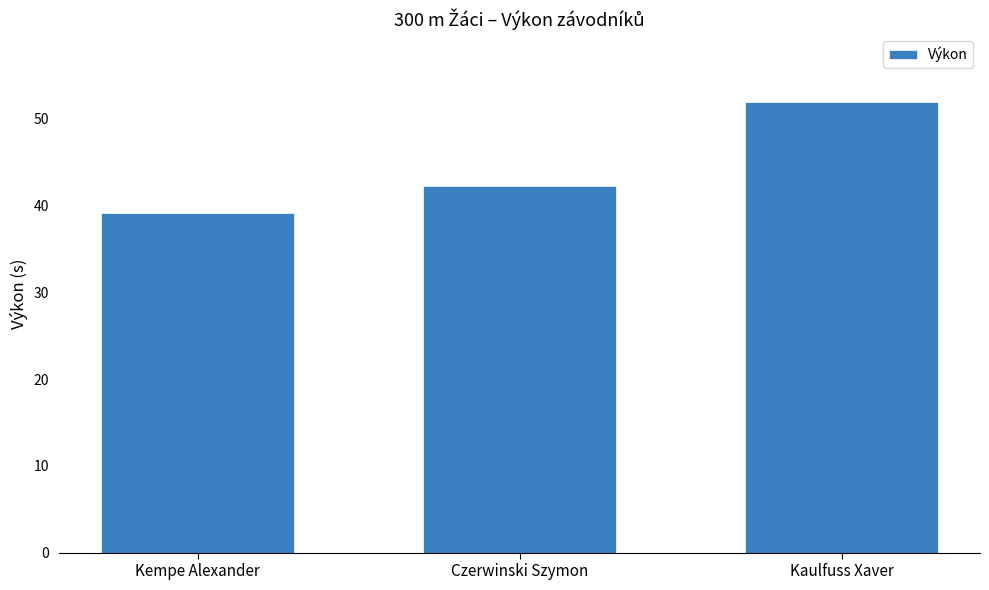

What is the difference between the values at Kaulfuss Xaver and Kempe Alexander?

12.8